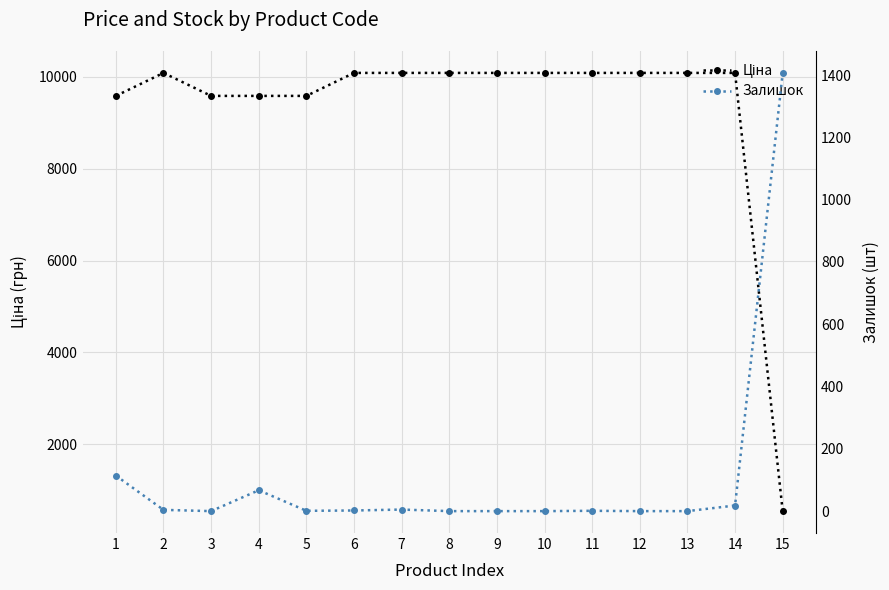

What is the sum of the Залишок values at 12 and 5?

1.0